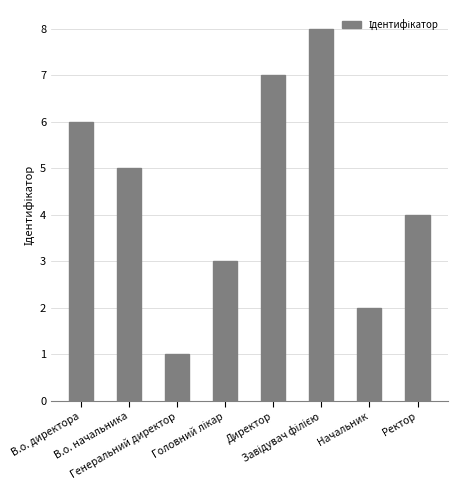

True or false: the data shows 2 at В.о. начальника.

False